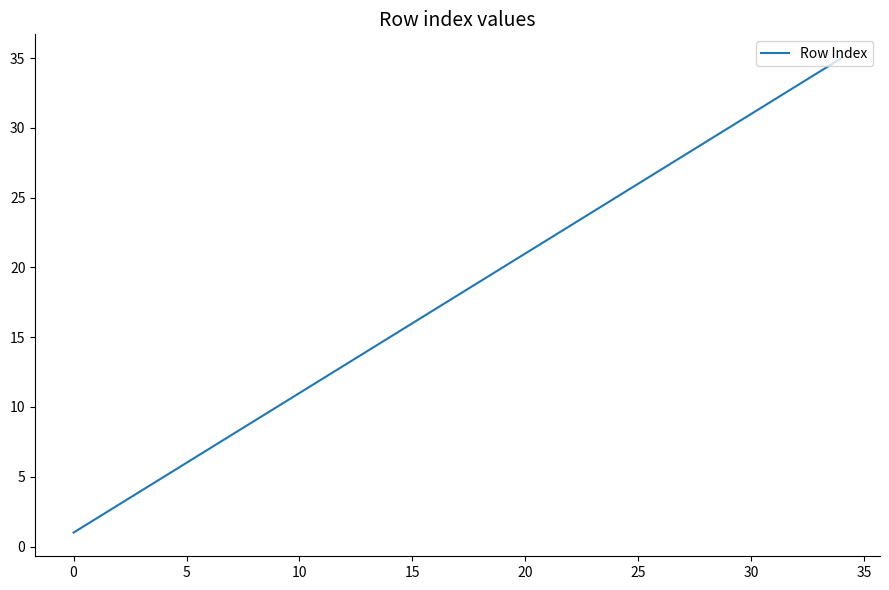

What is the greatest value displayed?

35